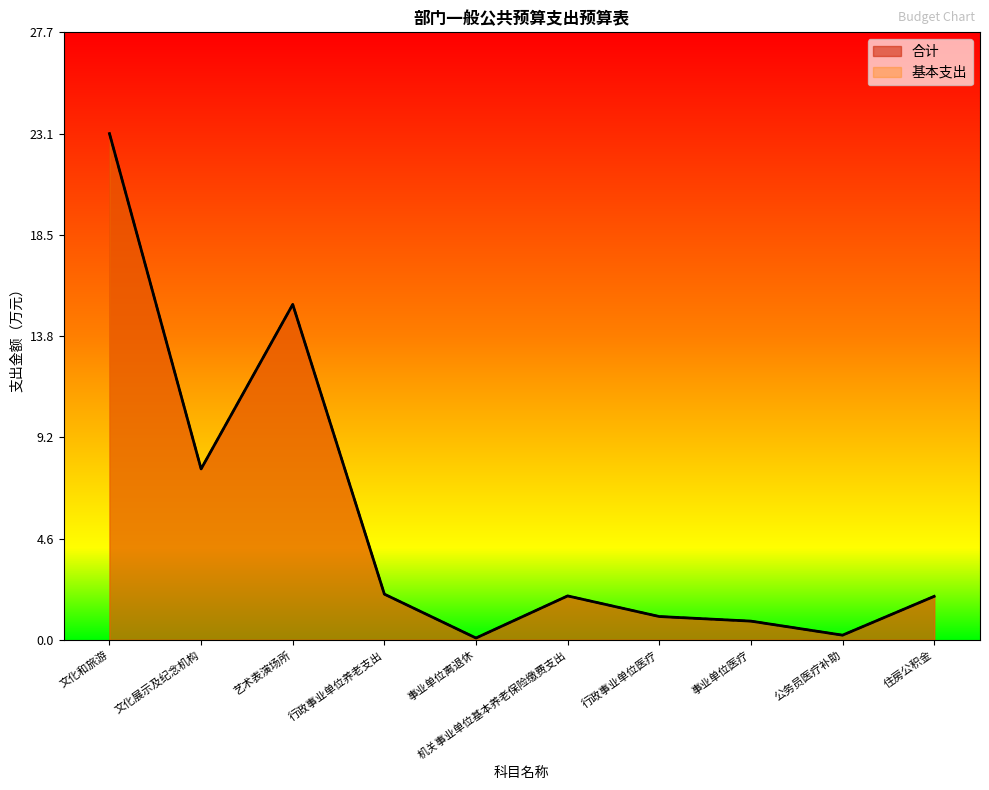

True or false: 合计 and 基本支出 cross at least once.

False